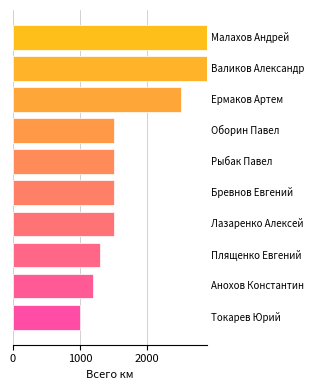

What is the smallest value displayed?

1000